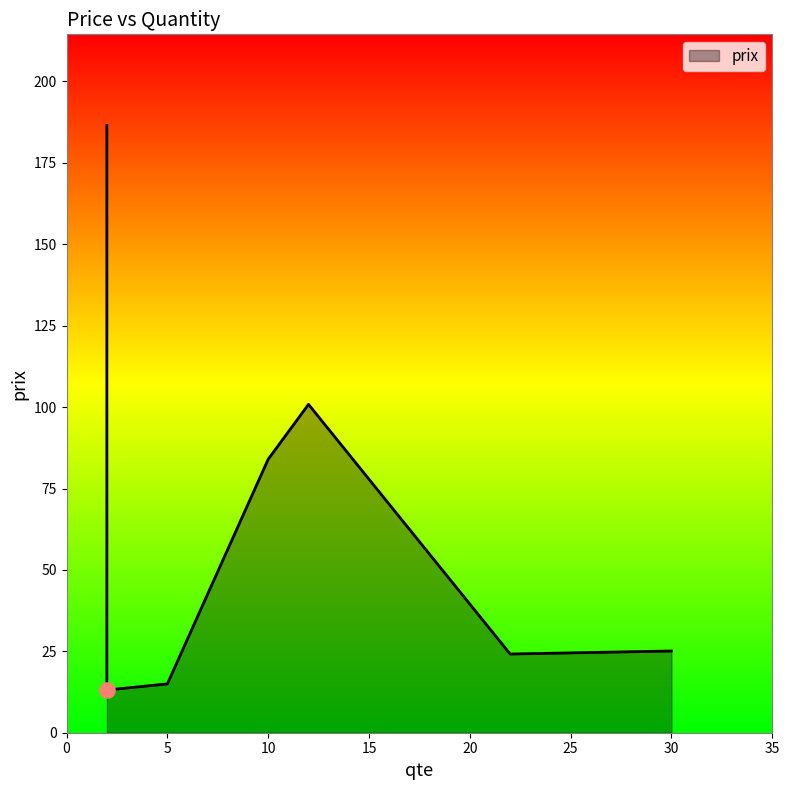

Which has a higher value, 2 or 10?

10